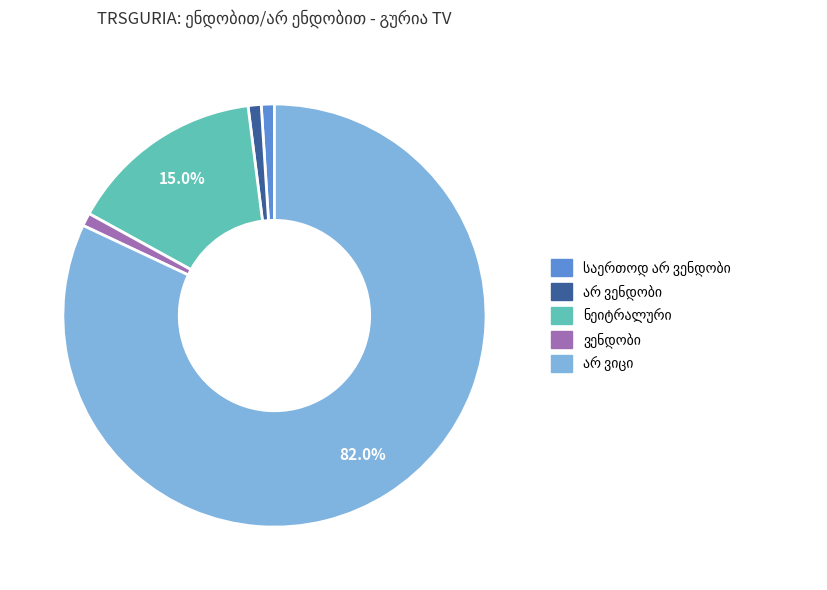

Is there a majority slice in this chart?

Yes